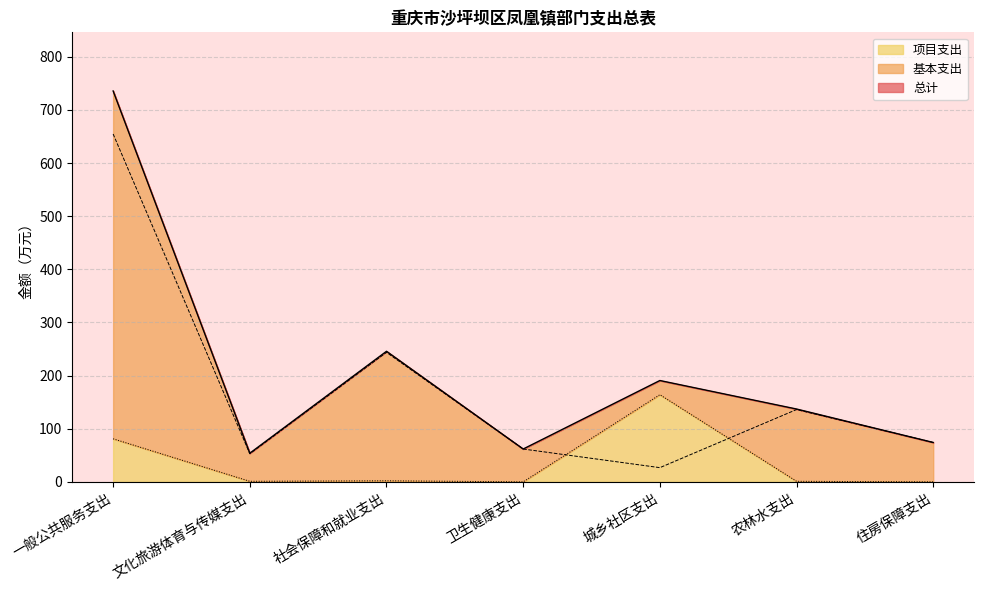

How many positive values does the 项目支出 series have?

5